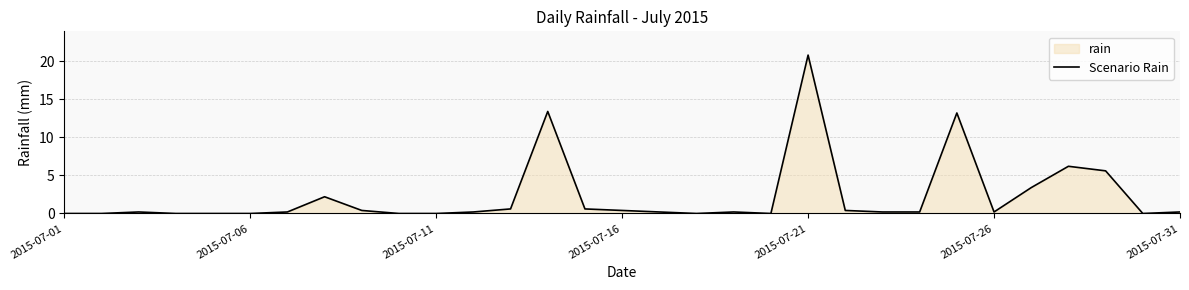

Which category has the lowest value across all series?

2015-07-01